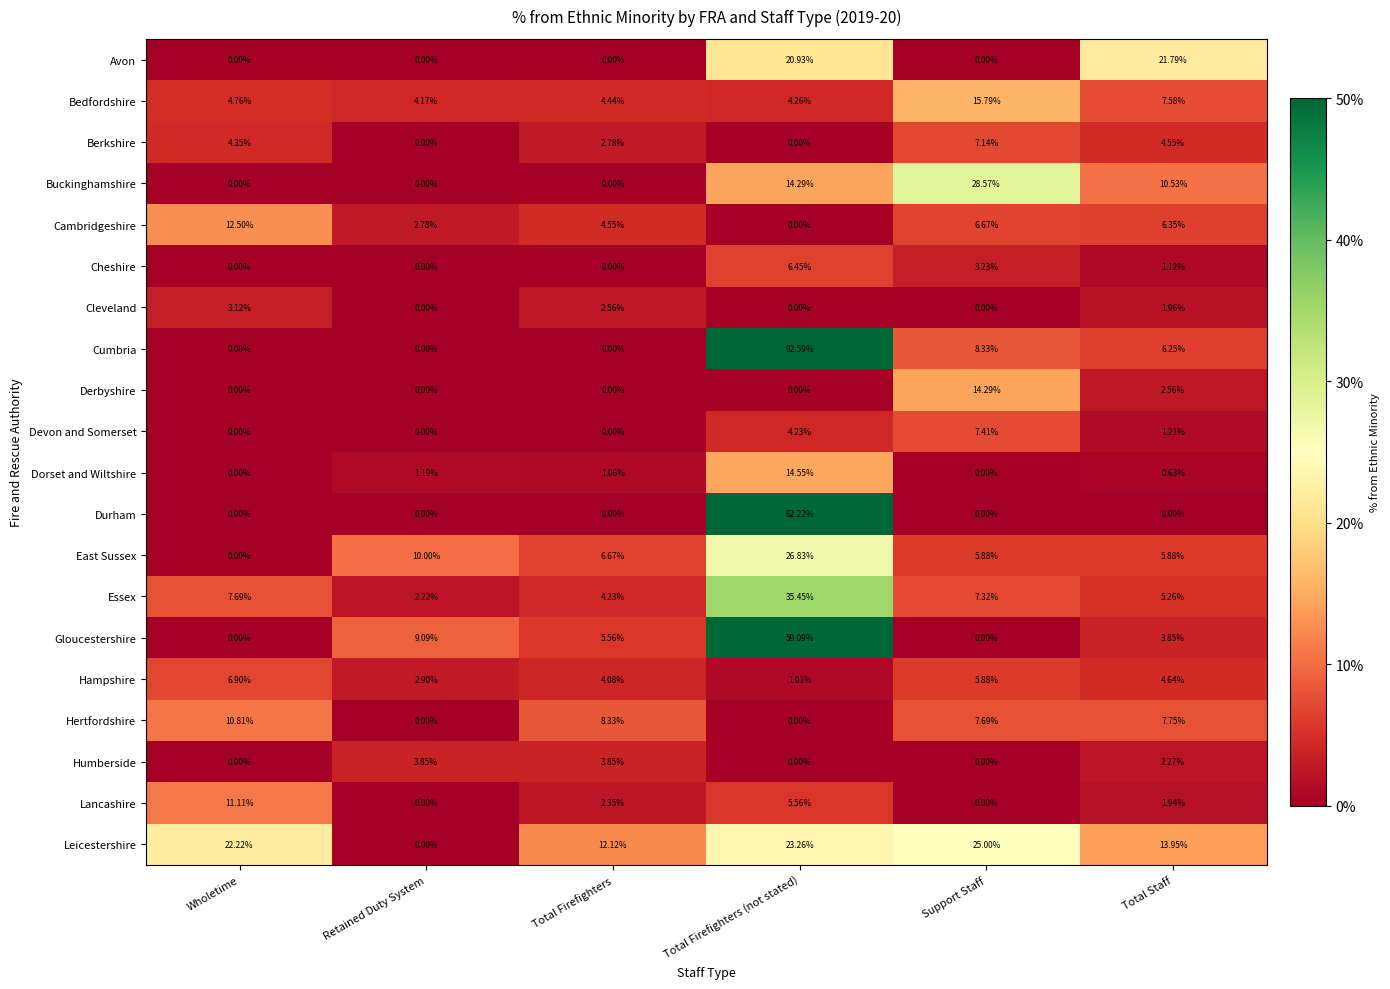

Rank the series by their maximum value, from lowest to highest.

Cleveland, Humberside, Cheshire, Hampshire, Berkshire, Devon and Somerset, Hertfordshire, Lancashire, Cambridgeshire, Derbyshire, Dorset and Wiltshire, Bedfordshire, Avon, Leicestershire, East Sussex, Buckinghamshire, Essex, Gloucestershire, Durham, Cumbria